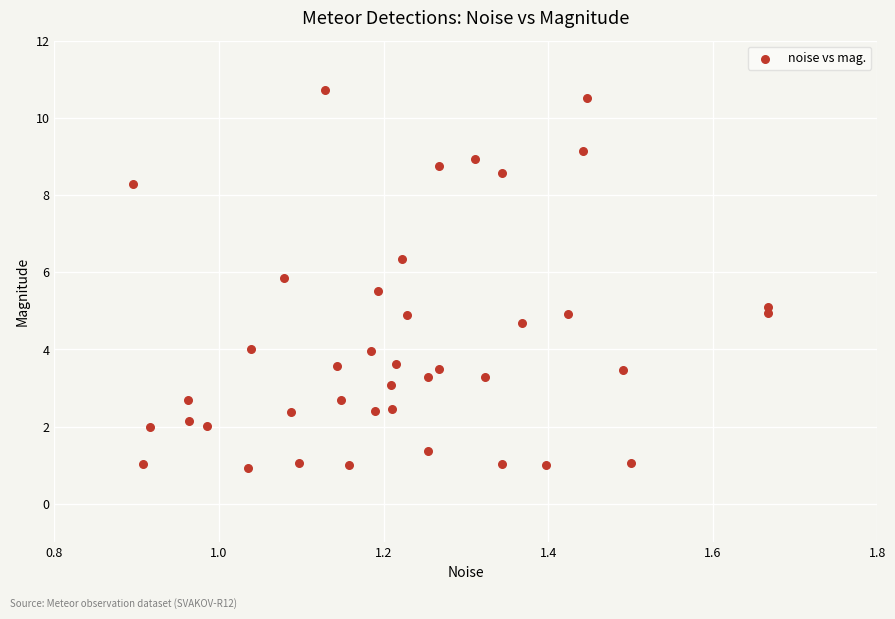

What is the range of X values (max minus min)?

0.8